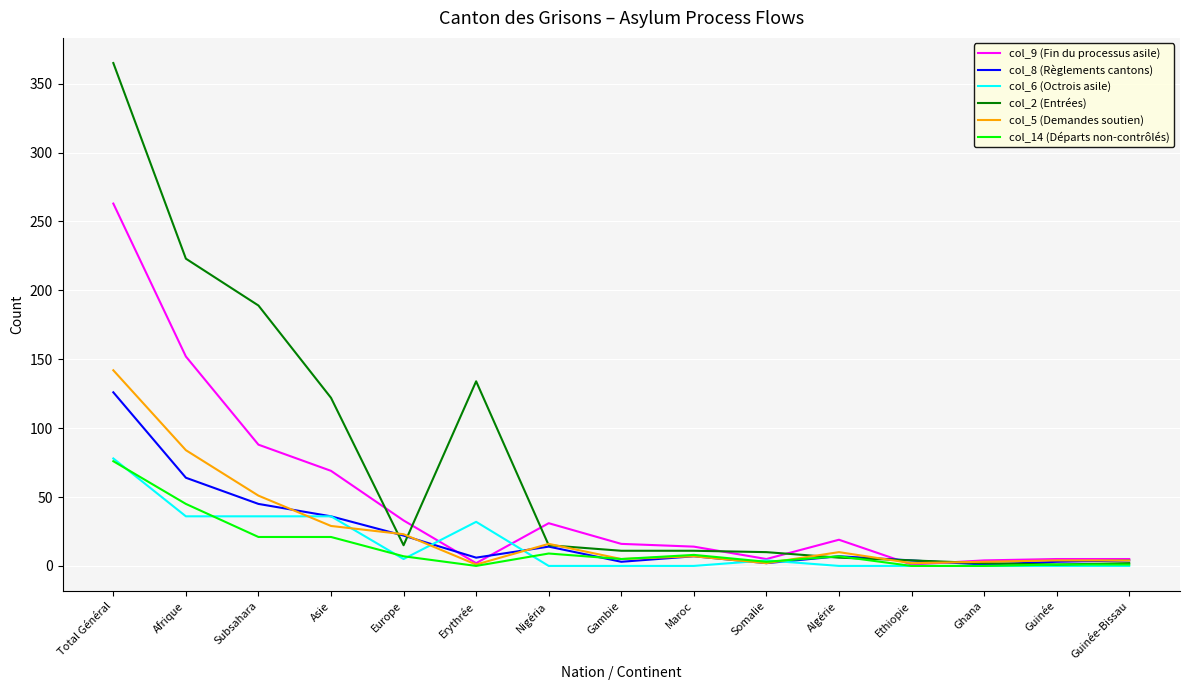

The col_8 (Règlements cantons) series shows 14 at Nigéria. True or false?

True